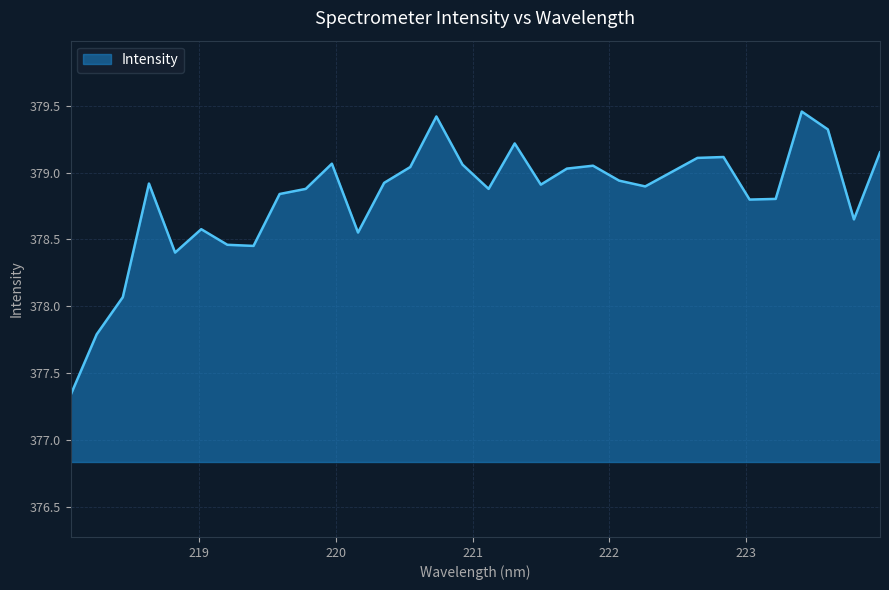

What is the difference between the maximum and minimum values?

2.1